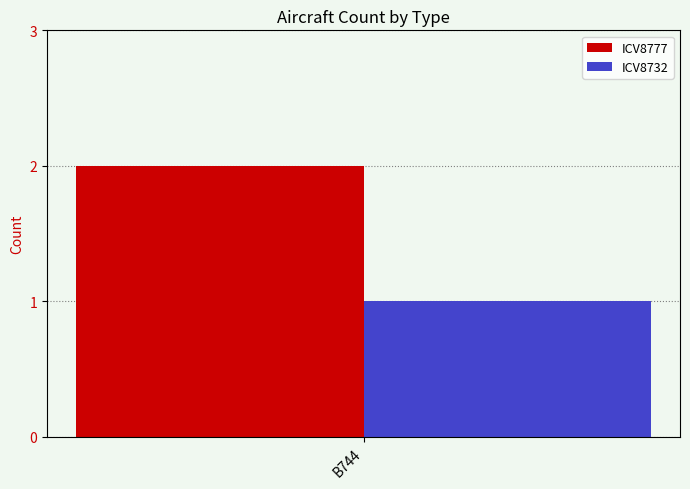

Which label corresponds to the largest value in the chart?

B744